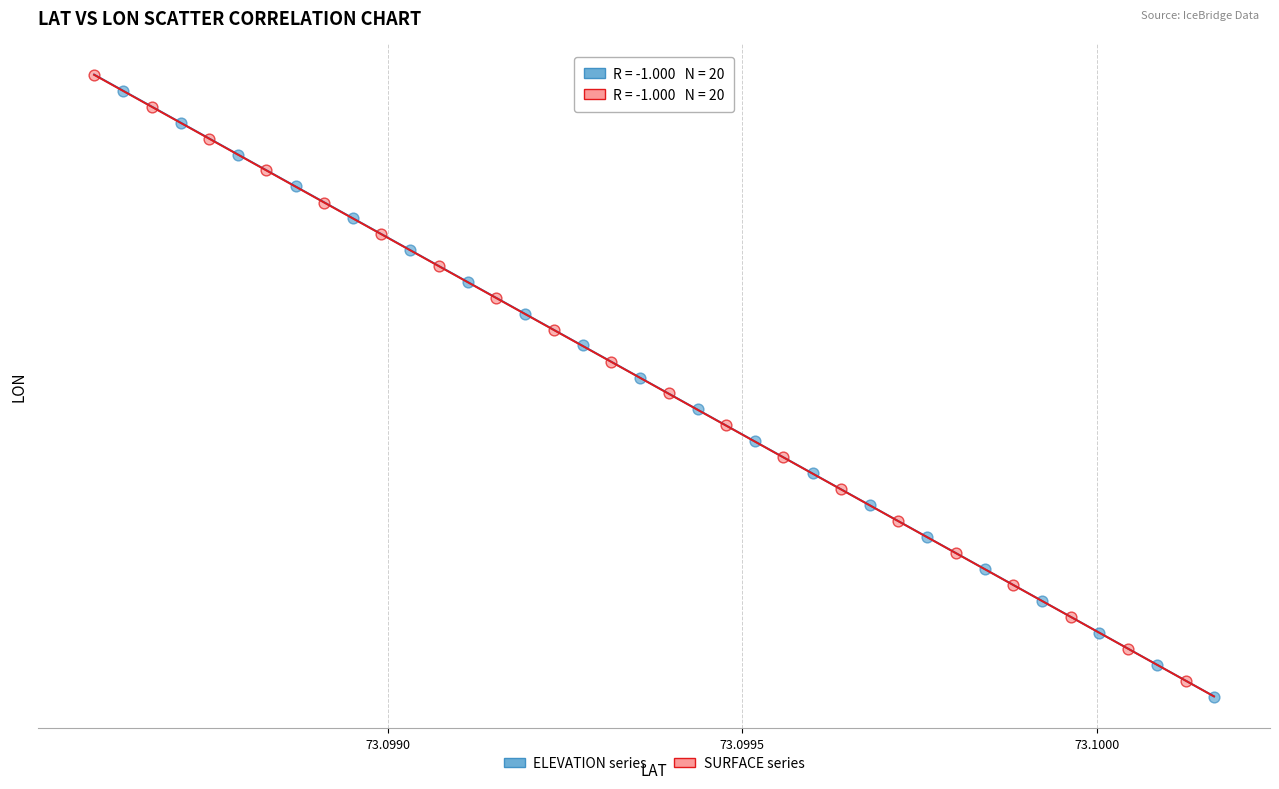

Which series contains the highest Y value?

SURFACE series